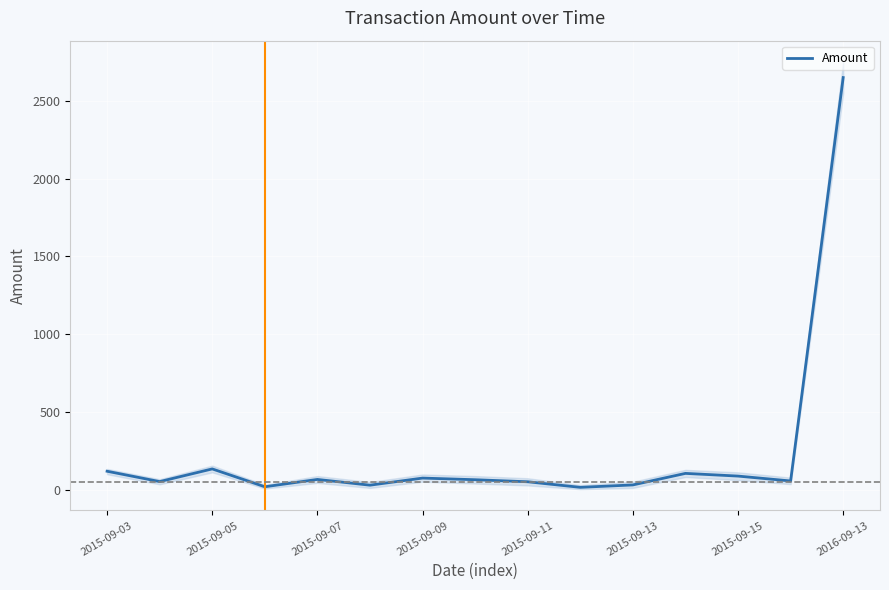

Where does the data first go above 64?

2015-09-03